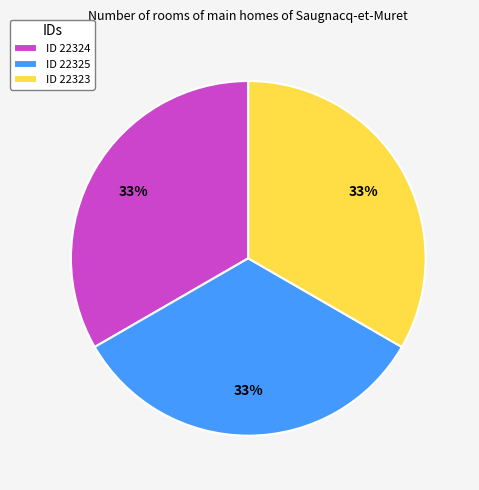

To the nearest percent, what is the combined percentage of ID 22325 and ID 22323?

67%